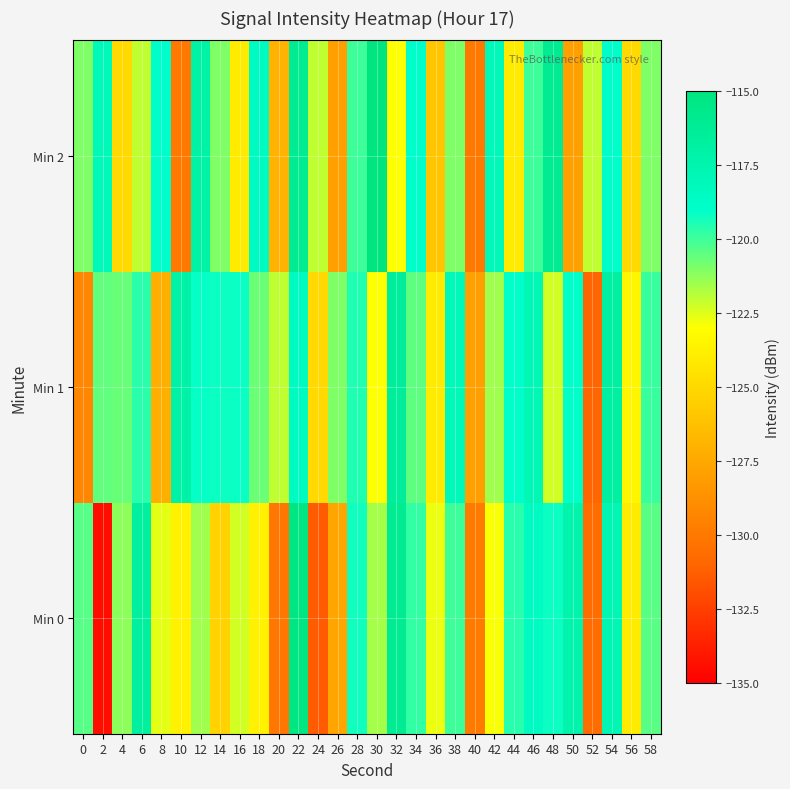

What is the greatest value displayed?

-115.0